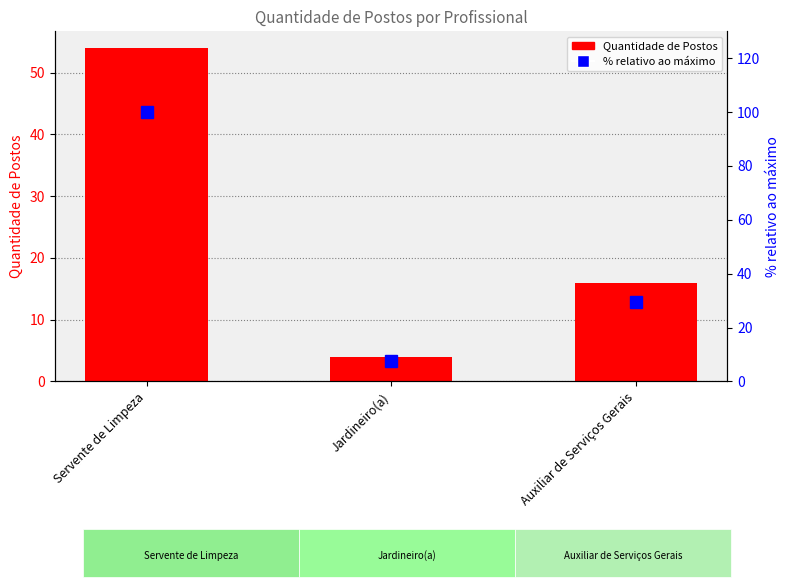

At which category is the sum across all series the highest?

Servente de Limpeza